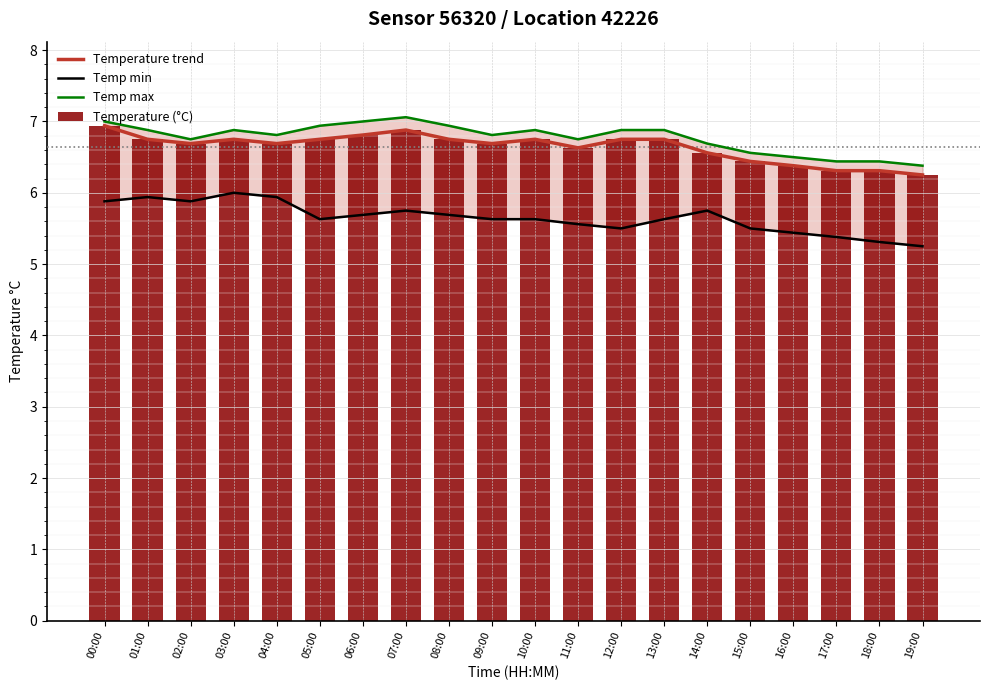

What is the label of the 18th bar from the right?

02:00